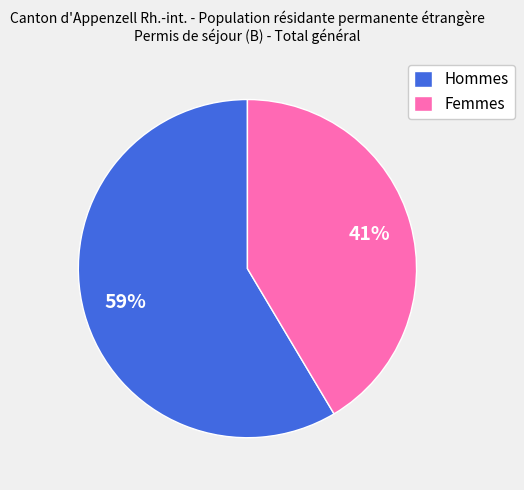

Rank the categories by value from lowest to highest.

Femmes, Hommes